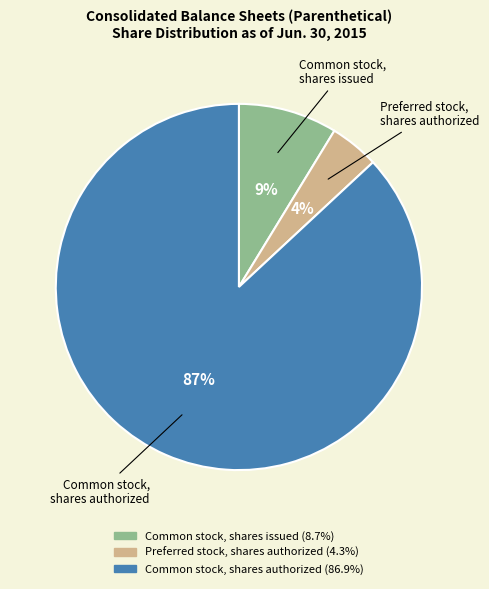

Is there any slice that represents more than half of the pie?

Yes